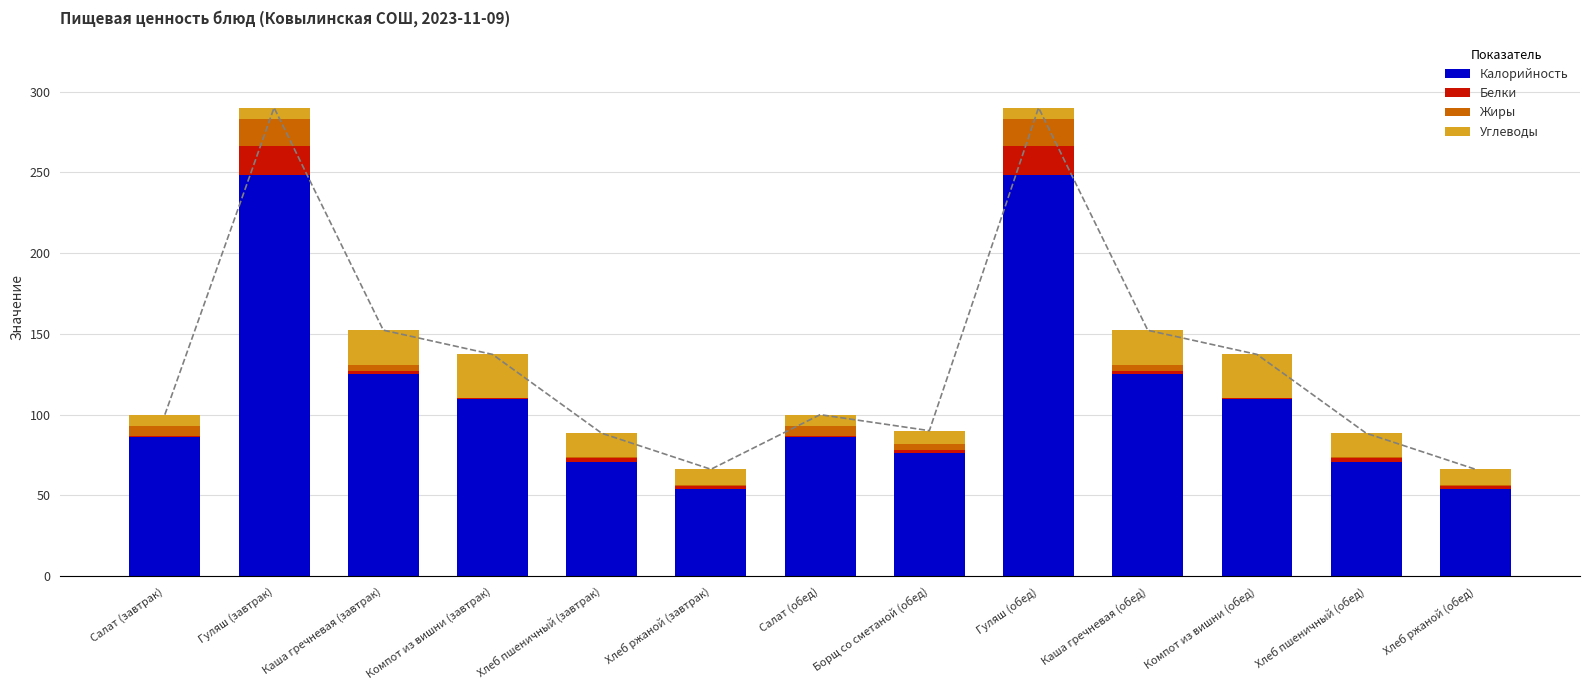

What is the difference between the second highest and minimum values in the Углеводы series?

20.1